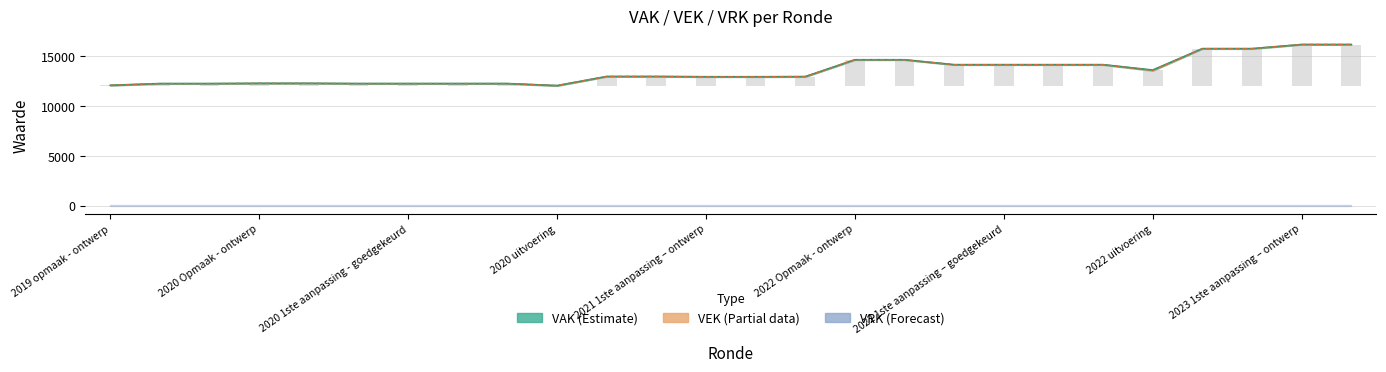

What position from the left is 2022 Opmaak - ontwerp?

16